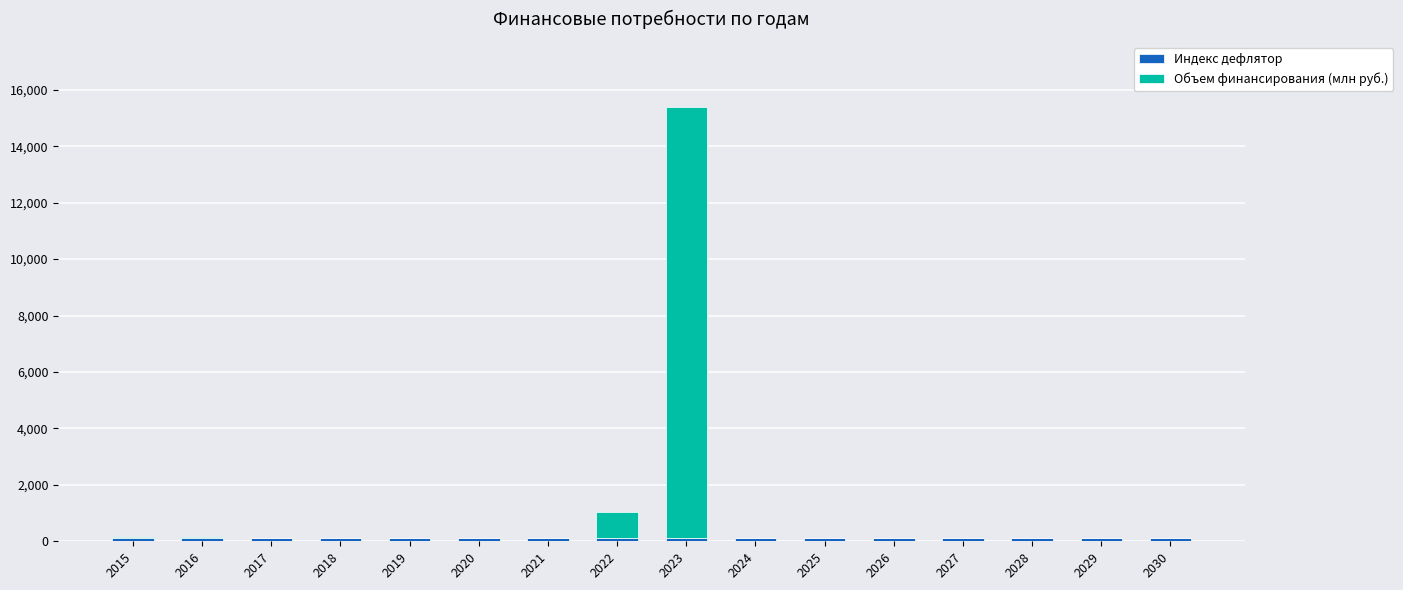

At which category is the sum across all series the highest?

2023